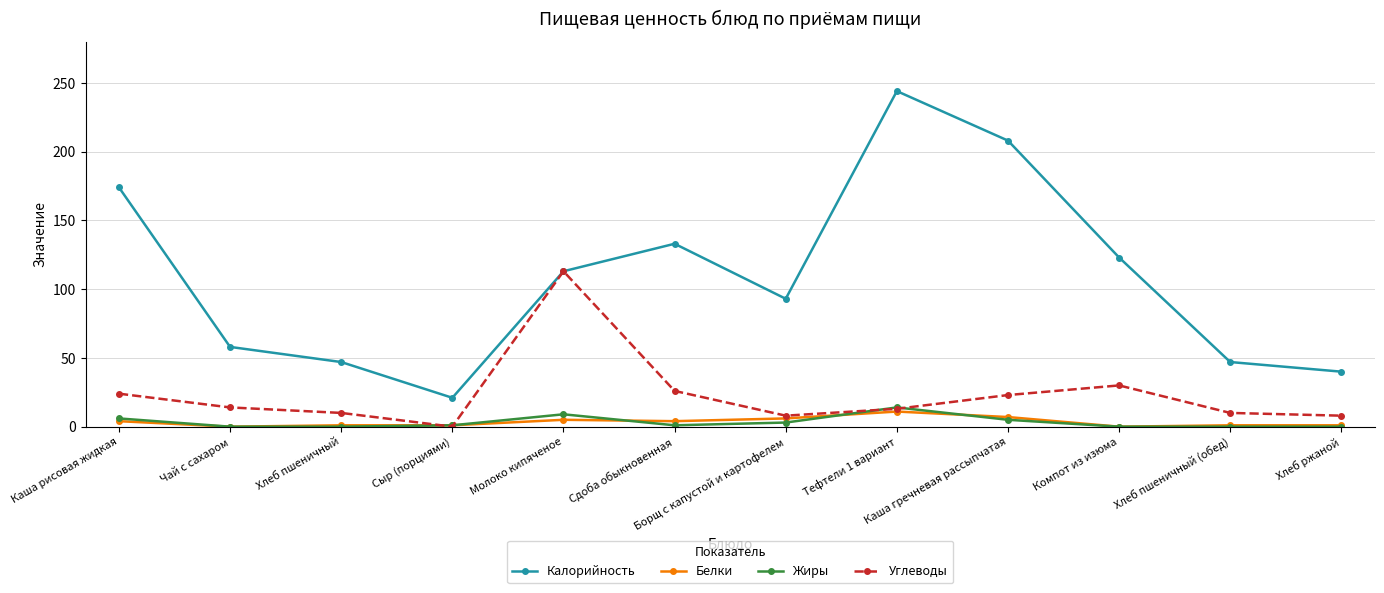

Which series has the largest total across all categories?

Калорийность